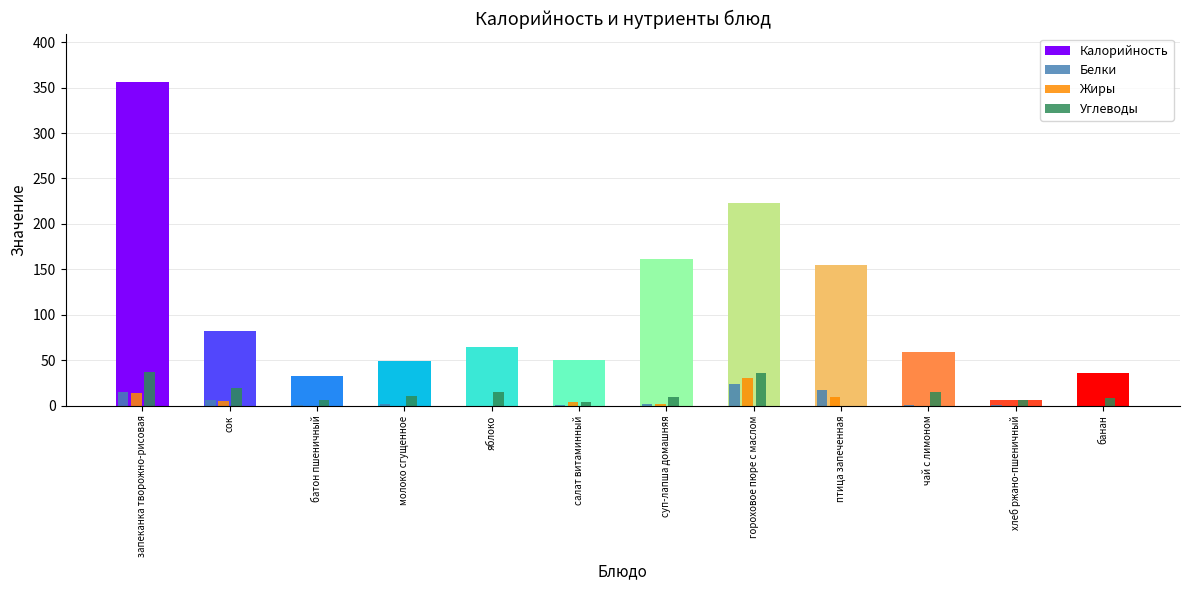

What is the highest value of the Жиры series?

31.0